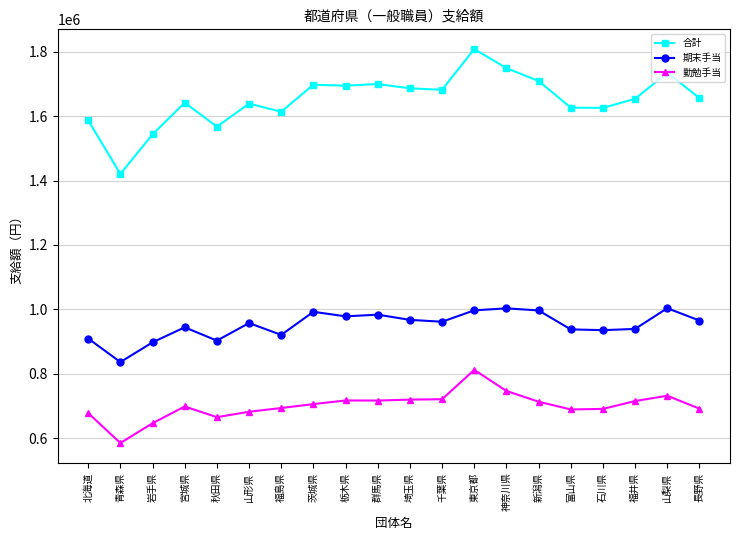

At which label does 勤勉手当 reach its minimum?

青森県